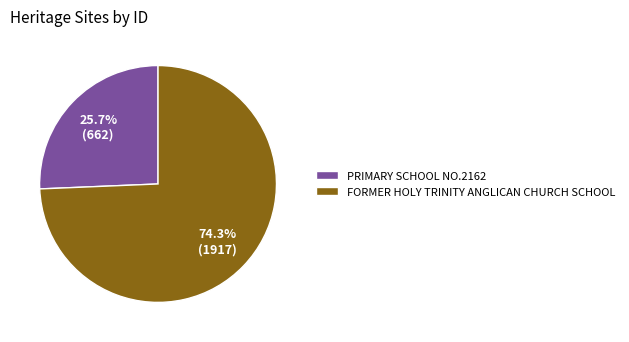

Which slice is the largest?

FORMER HOLY TRINITY ANGLICAN CHURCH SCHOOL